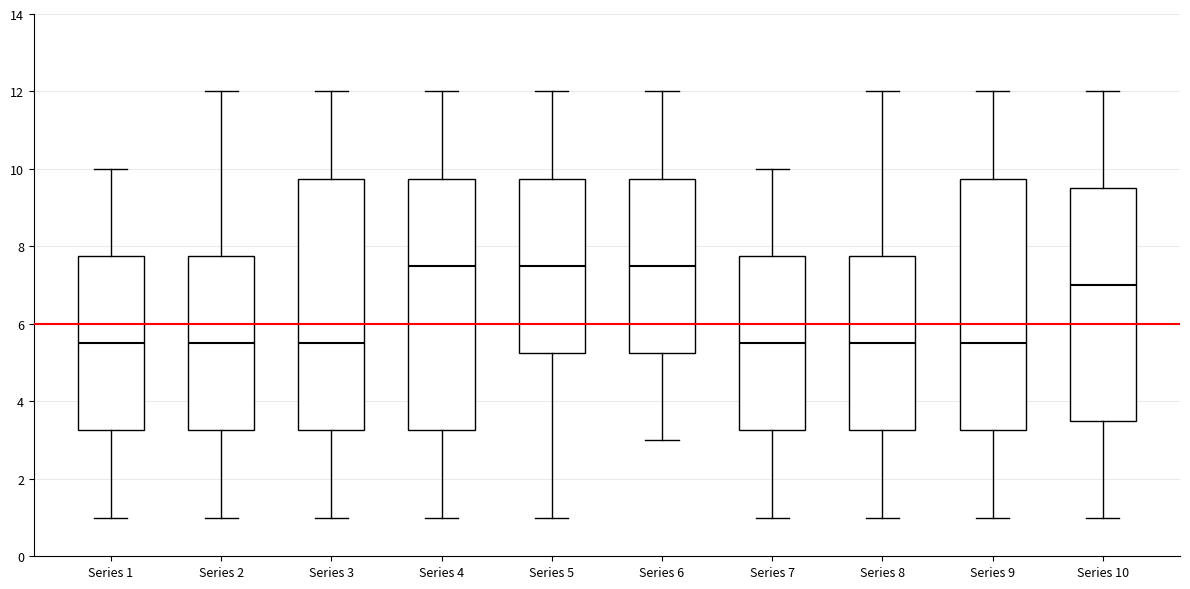

Reading left to right, read every box against the y-axis: the position of its median line, the range the box covers, and the ends of its whiskers. The values are not printed on the chart, so give them approximately, as read against the axis.

Series 1: median 5.6, box 3.2 to 7.8, whiskers 1.0 to 10.0
Series 2: median 5.6, box 3.2 to 7.8, whiskers 1.0 to 12.0
Series 3: median 5.6, box 3.2 to 9.8, whiskers 1.0 to 12.0
Series 4: median 7.6, box 3.2 to 9.8, whiskers 1.0 to 12.0
Series 5: median 7.6, box 5.2 to 9.8, whiskers 1.0 to 12.0
Series 6: median 7.6, box 5.2 to 9.8, whiskers 3.0 to 12.0
Series 7: median 5.6, box 3.2 to 7.8, whiskers 1.0 to 10.0
Series 8: median 5.6, box 3.2 to 7.8, whiskers 1.0 to 12.0
Series 9: median 5.6, box 3.2 to 9.8, whiskers 1.0 to 12.0
Series 10: median 7.0, box 3.6 to 9.6, whiskers 1.0 to 12.0